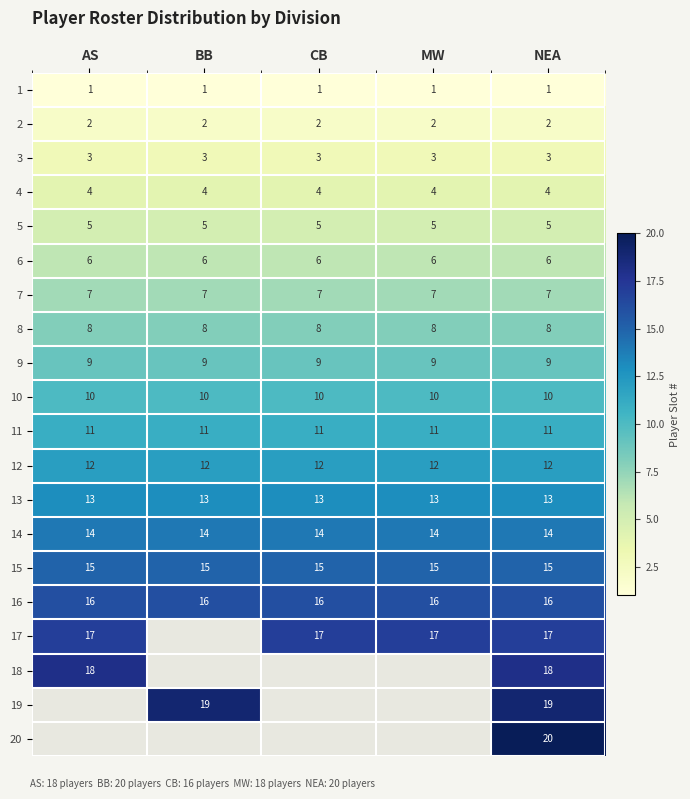

At NEA, list the series in order from smallest to largest.

1, 2, 3, 4, 5, 6, 7, 8, 9, 10, 11, 12, 13, 14, 15, 16, 17, 18, 19, 20